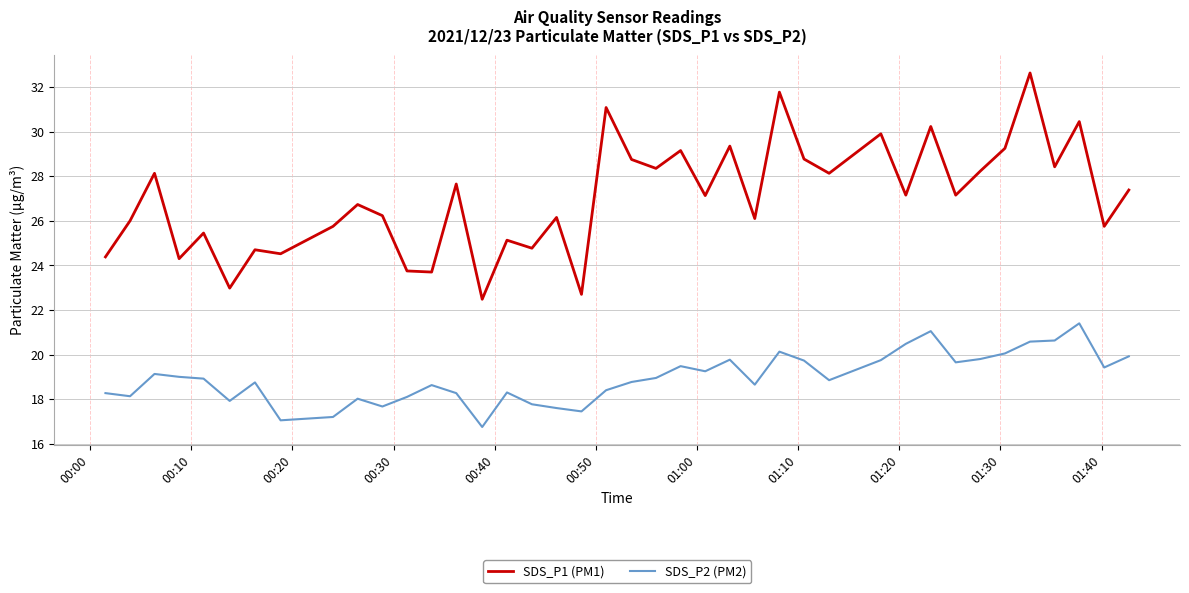

What is the smallest value displayed?

16.8